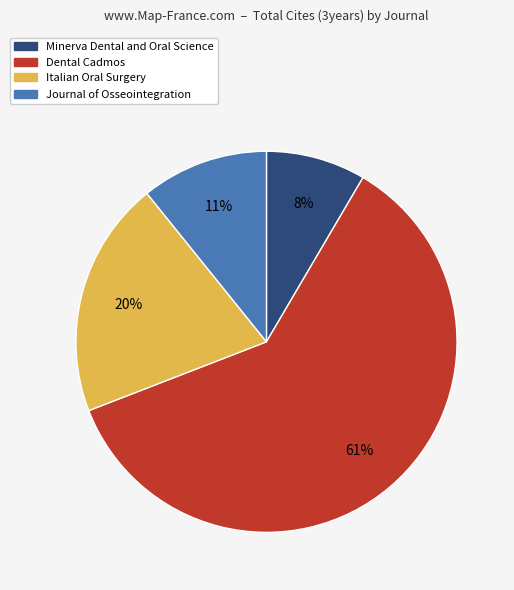

To the nearest percent, what is the average slice percentage?

25%